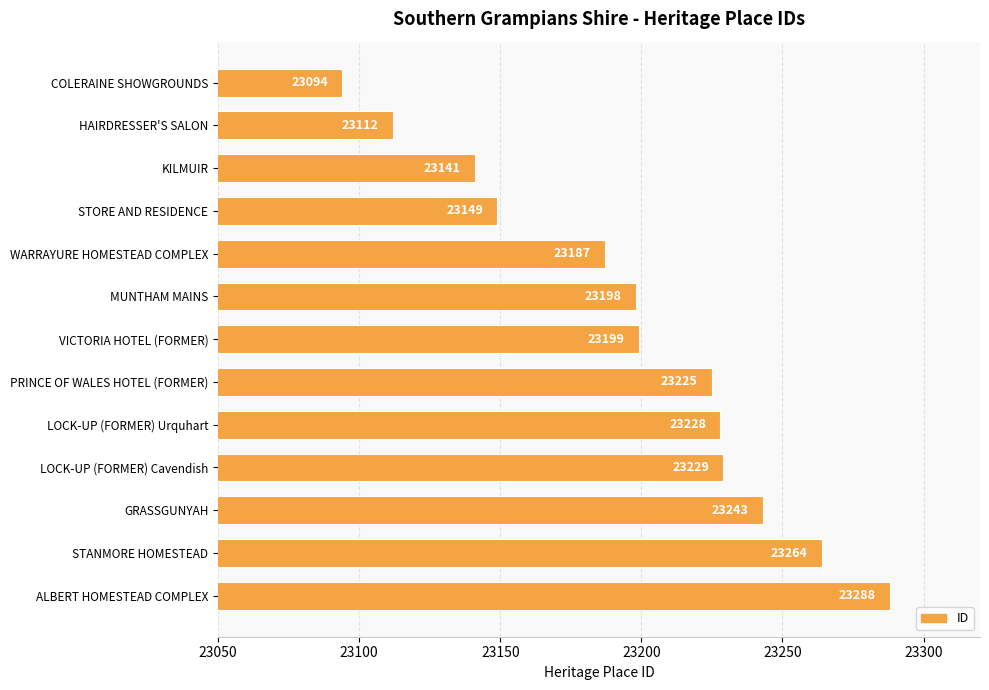

The chart shows a value of 23264 at STANMORE HOMESTEAD. True or false?

True